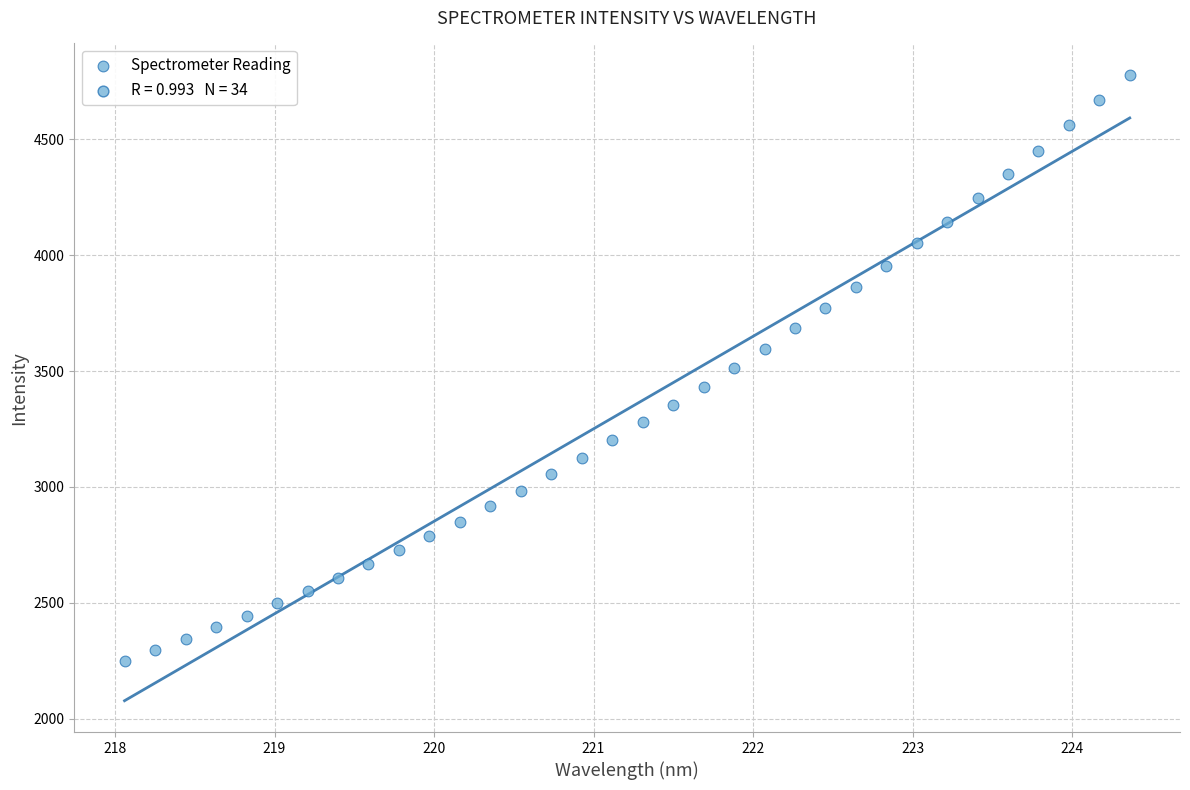

What is the range of Y values (max minus min)?

2529.1